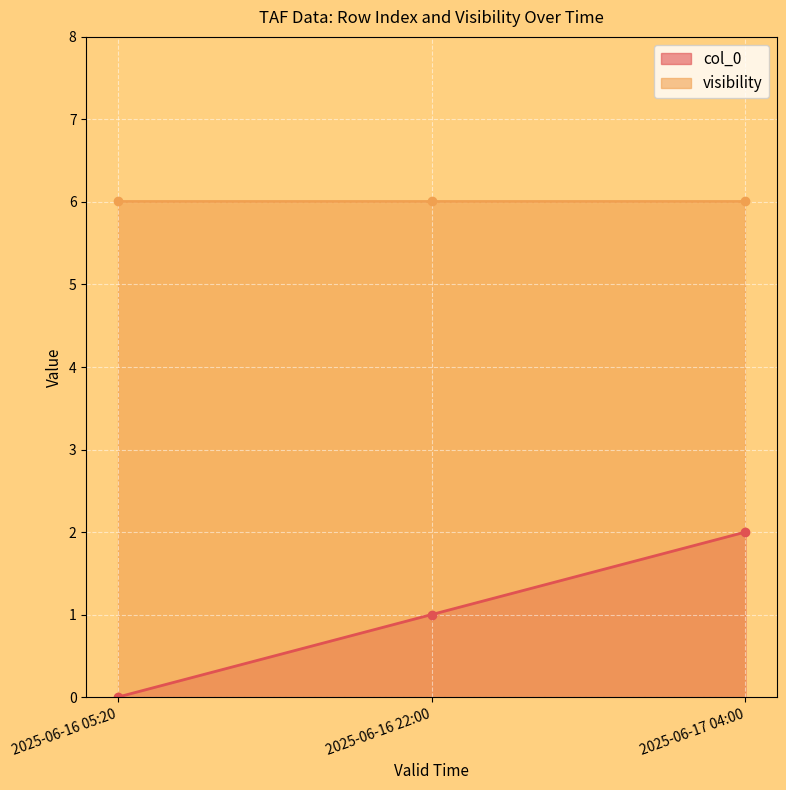

Approximately how many times larger is the value at 2025-06-17 04:00 compared to 2025-06-16 22:00?

2.0